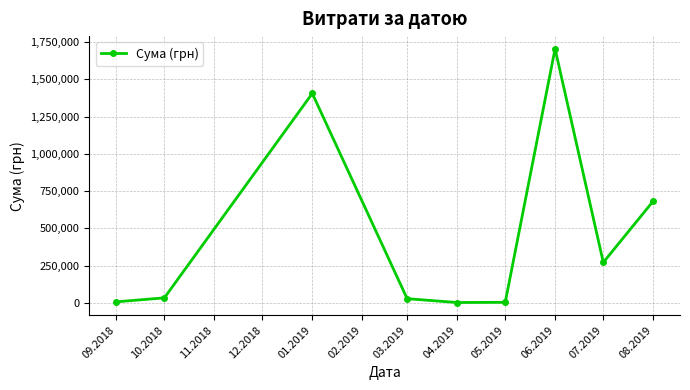

The chart shows a value of 3871.8 at 01.2019. True or false?

False